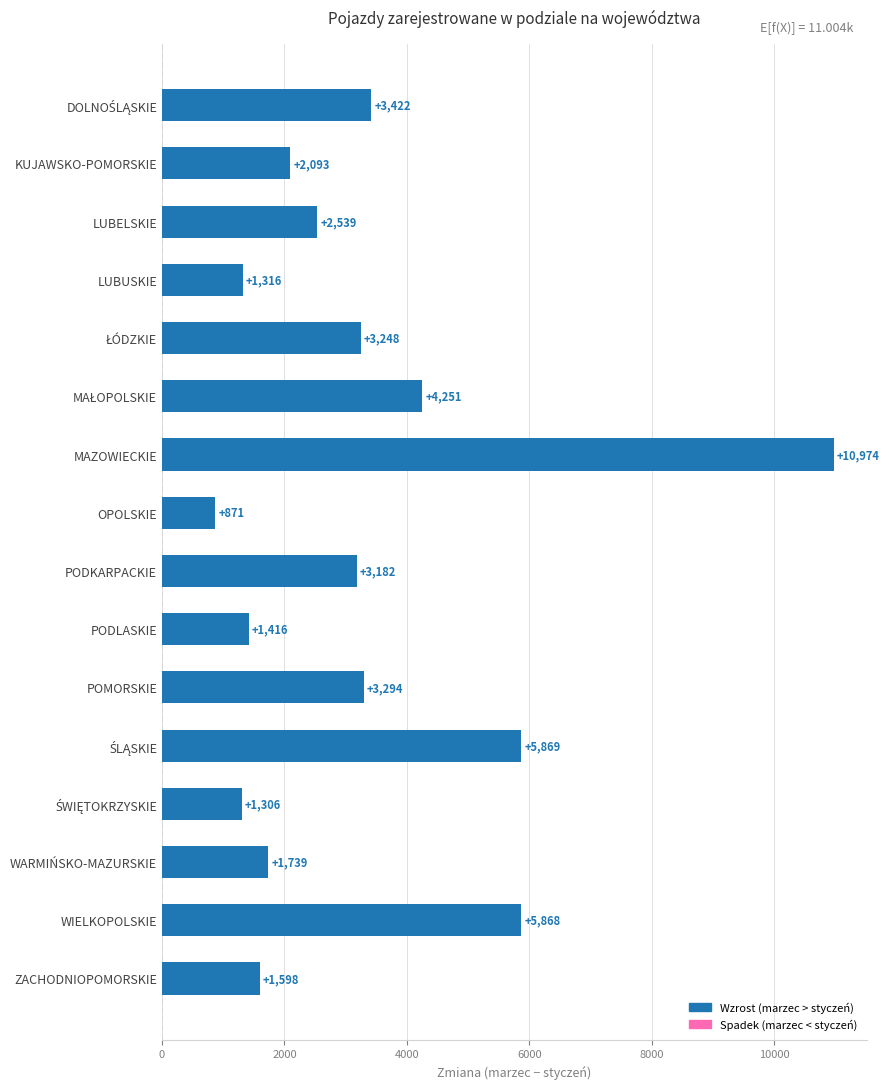

Count the number of categories in the chart.

16